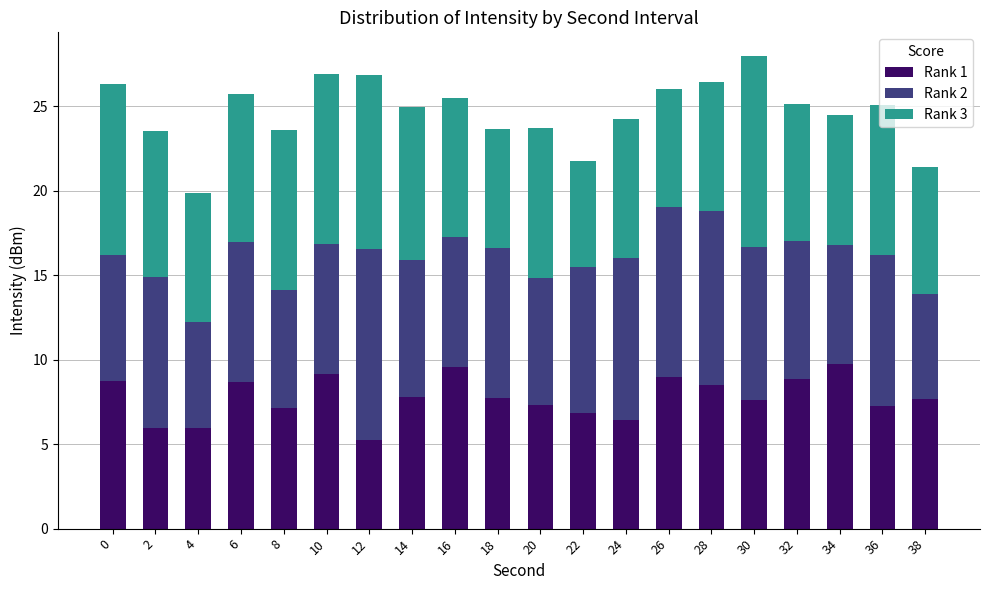

What is the difference between the maximum and minimum values in the Rank 1 series?

4.5